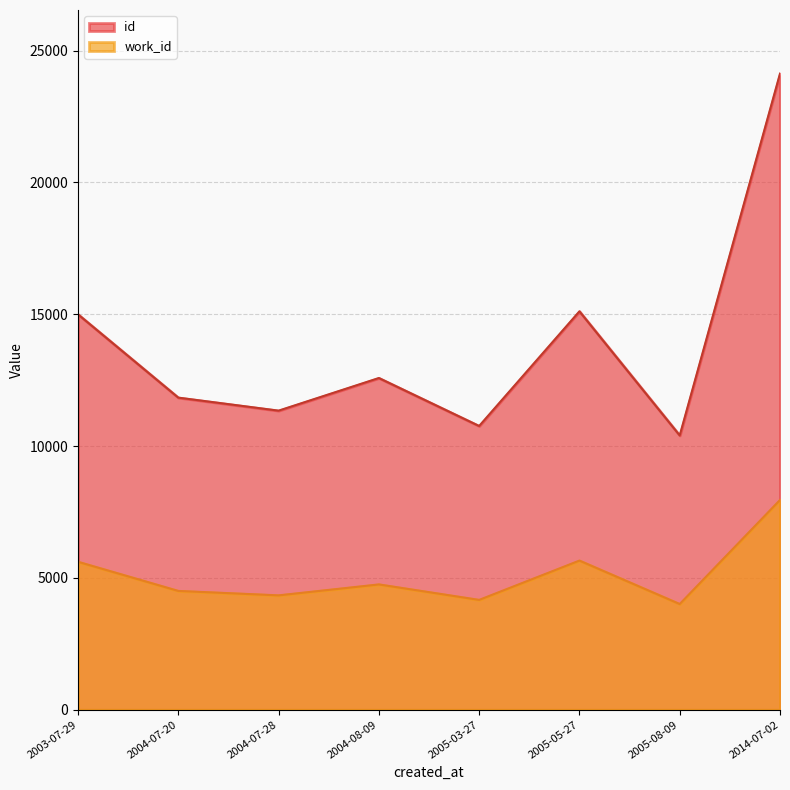

What are all the series names shown in the legend?

id, work_id